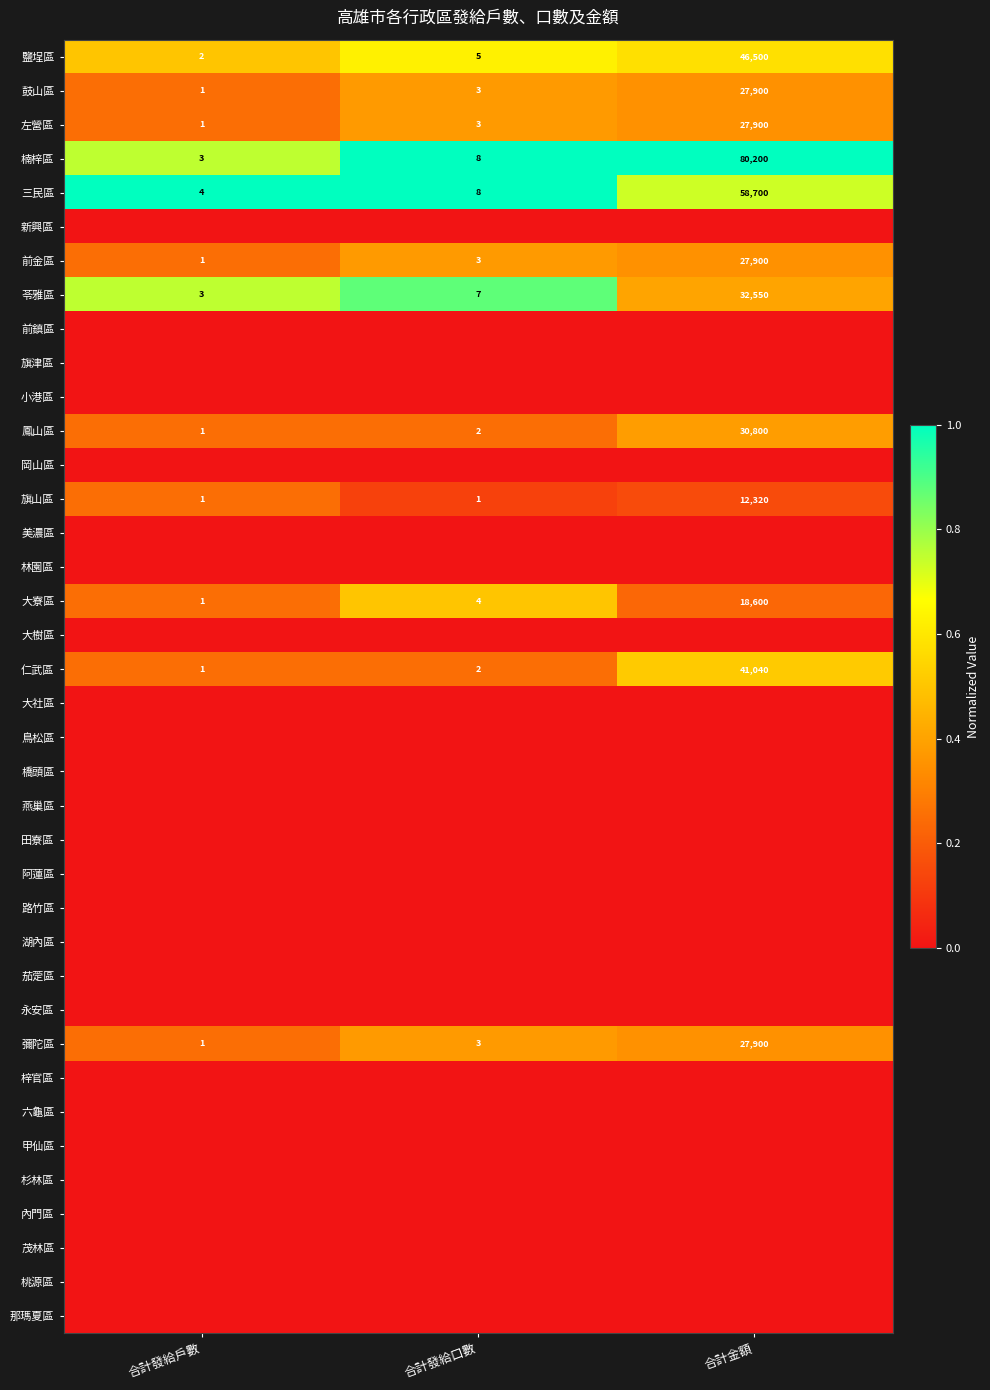

Count the number of categories in the chart.

3